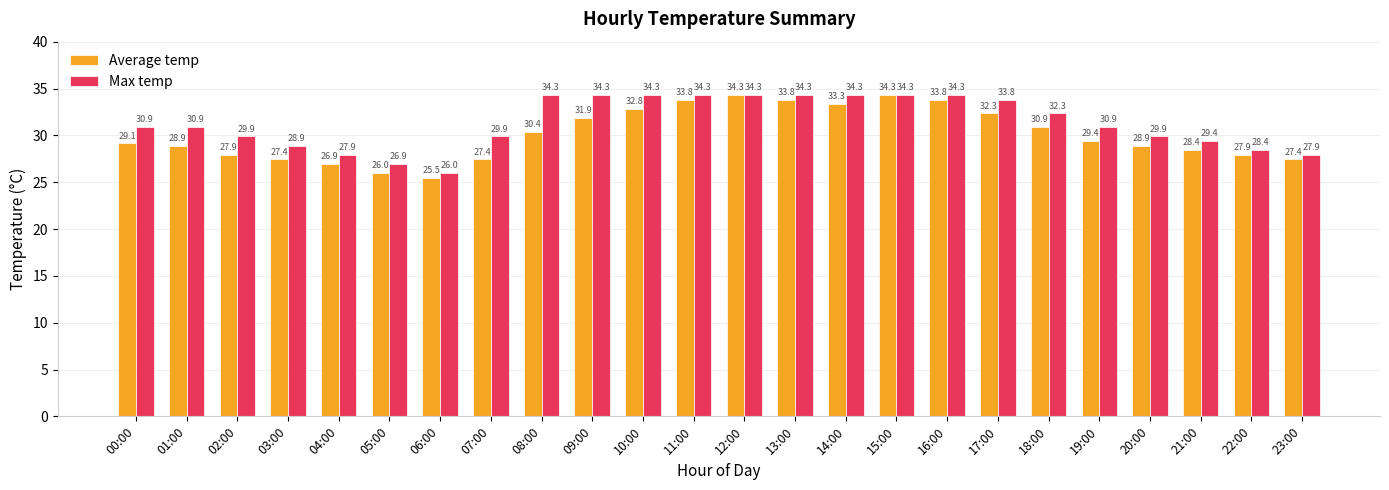

Is the value of Max temp at 22:00 greater than the value of Average temp at 09:00?

No